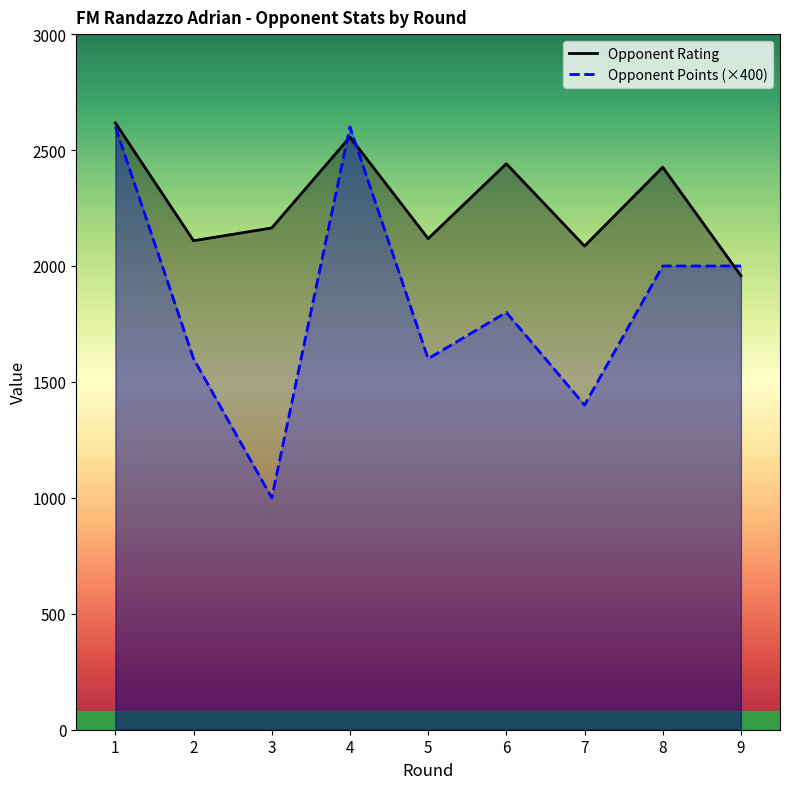

At which category does Opponent Points reach its first local valley?

3